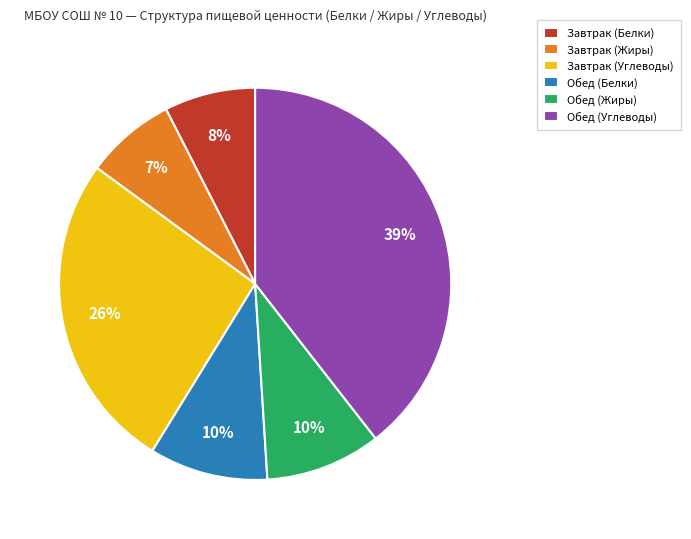

To the nearest percent, what is the difference between the largest and smallest slice percentages?

32%